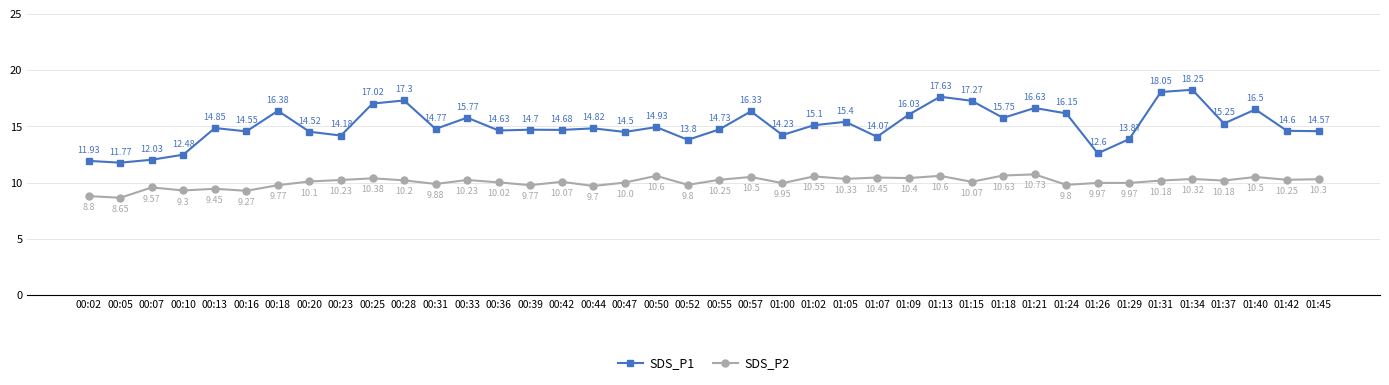

Between 01:09 and 01:42, which series saw the biggest shift?

SDS_P1